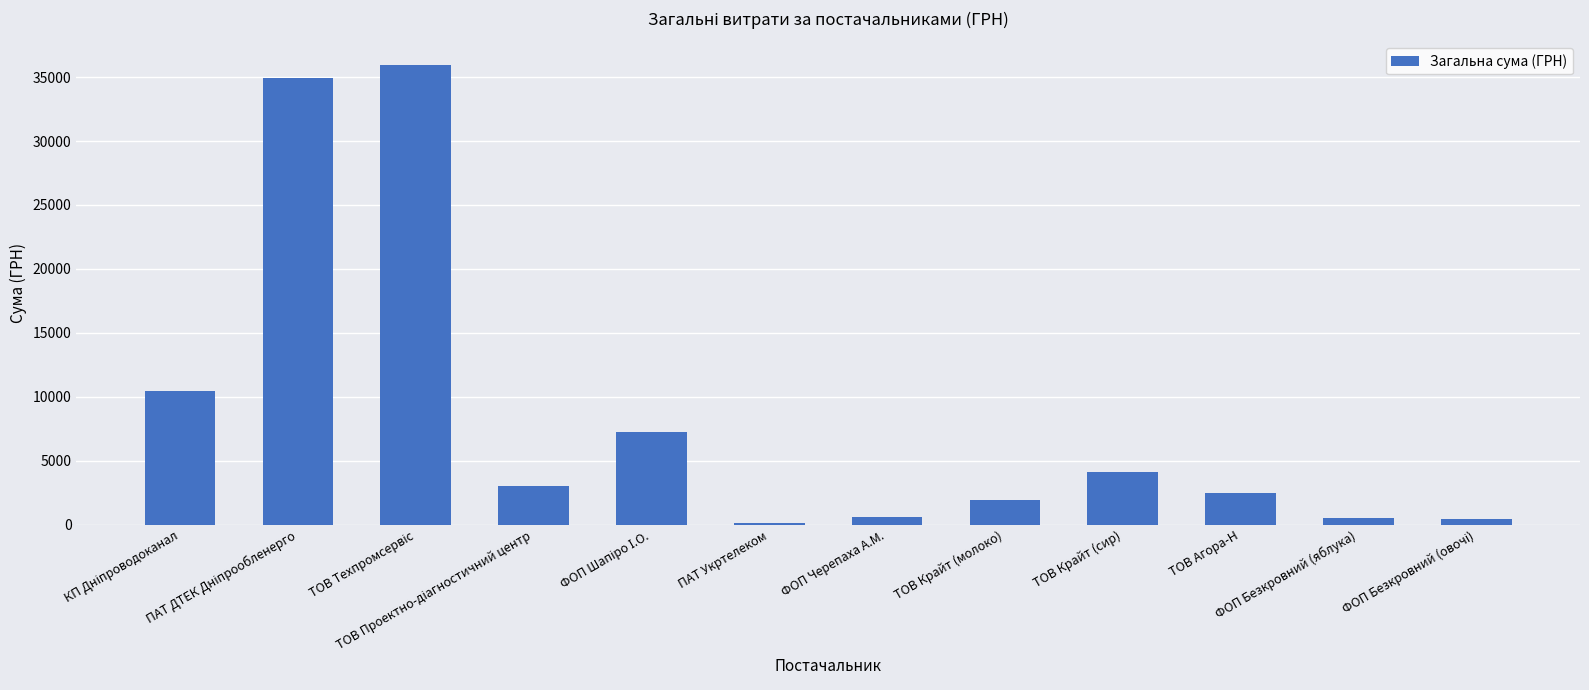

What is the minimum value shown in the chart?

135.0